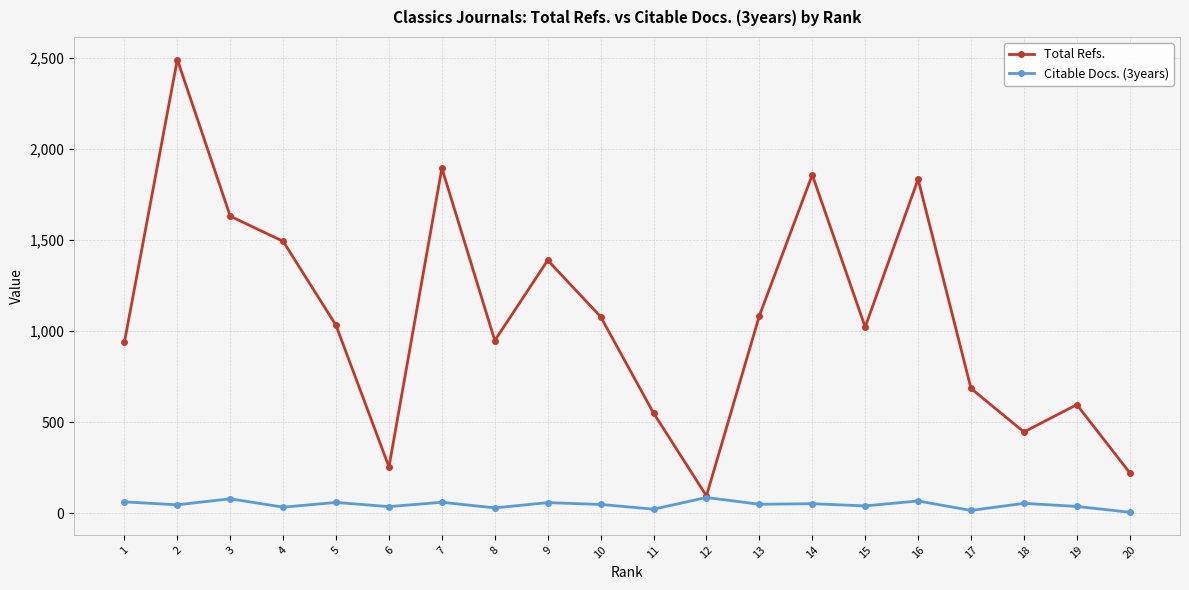

Which series has the largest total across all categories?

Total Refs.